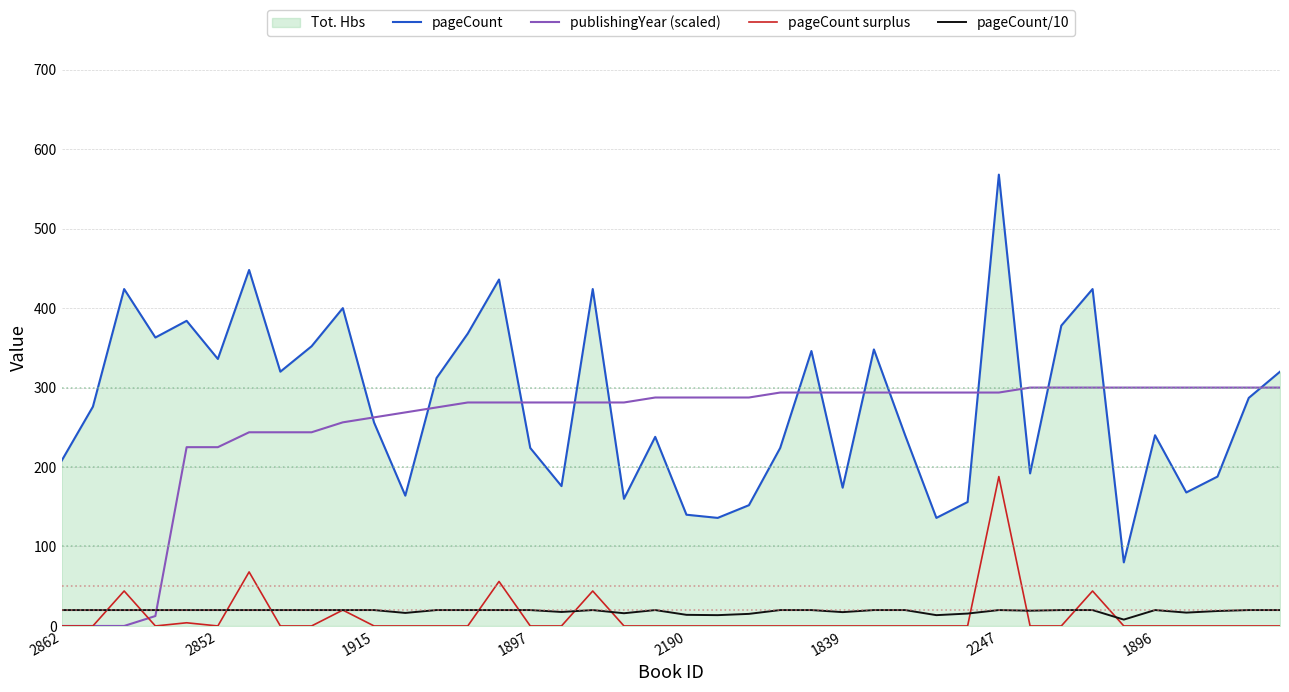

What is the lowest value of the pageCount series?

80.0